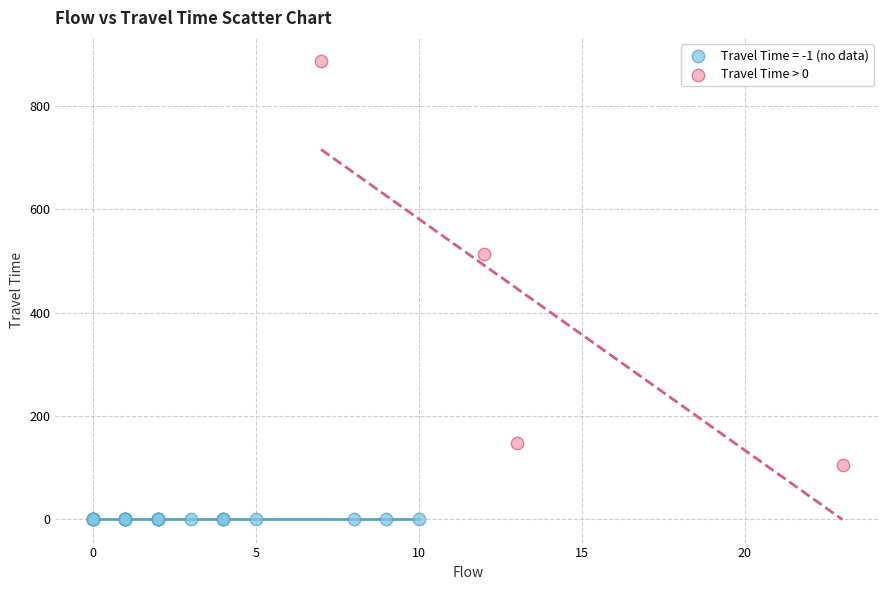

Which series reaches the minimum Y coordinate?

Travel Time = -1 (no data)